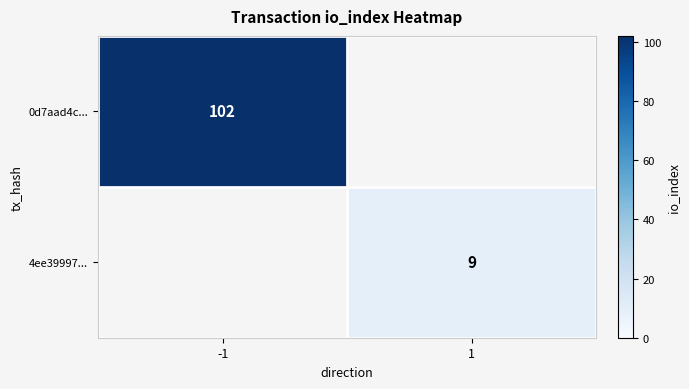

The value of 0d7aad4c... at -1 is 102. True or false?

True